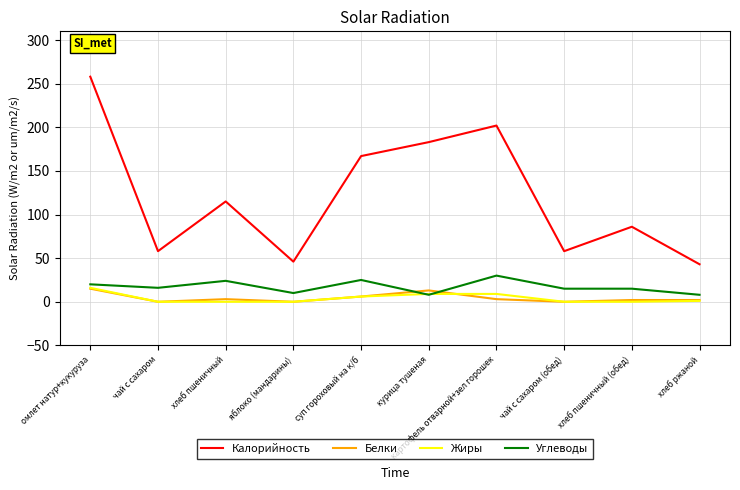

The value of Калорийность at картофель отварной+зел горошек is 202. True or false?

True